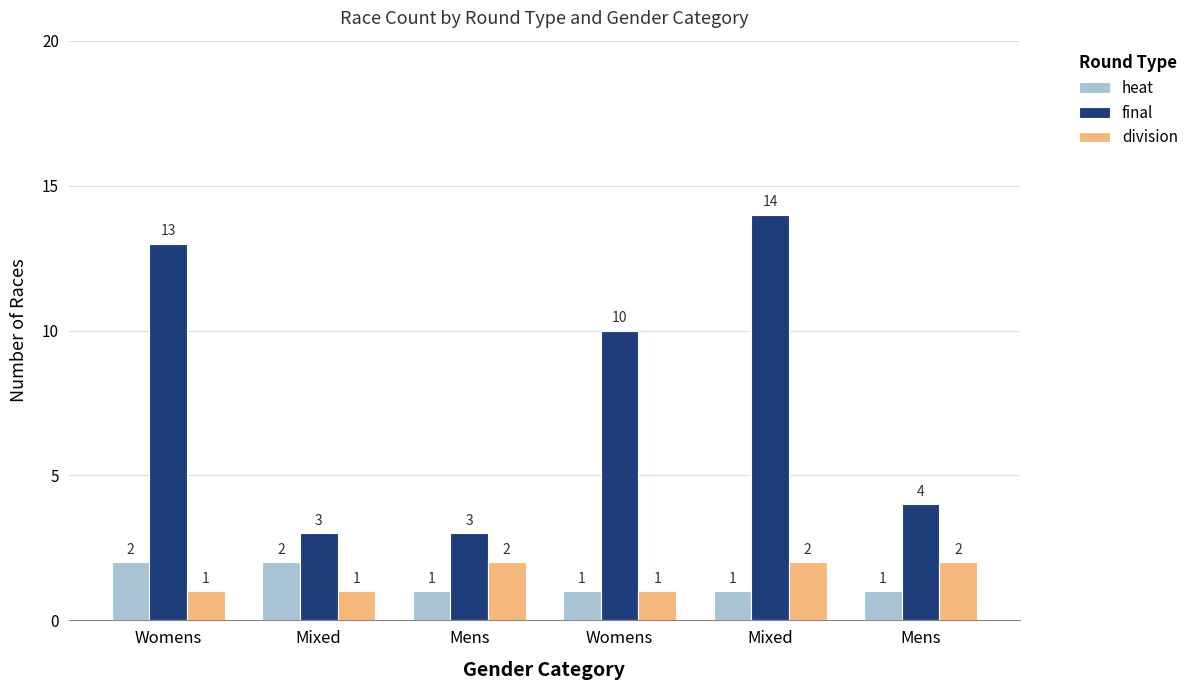

At which label is division closest to 1?

Womens